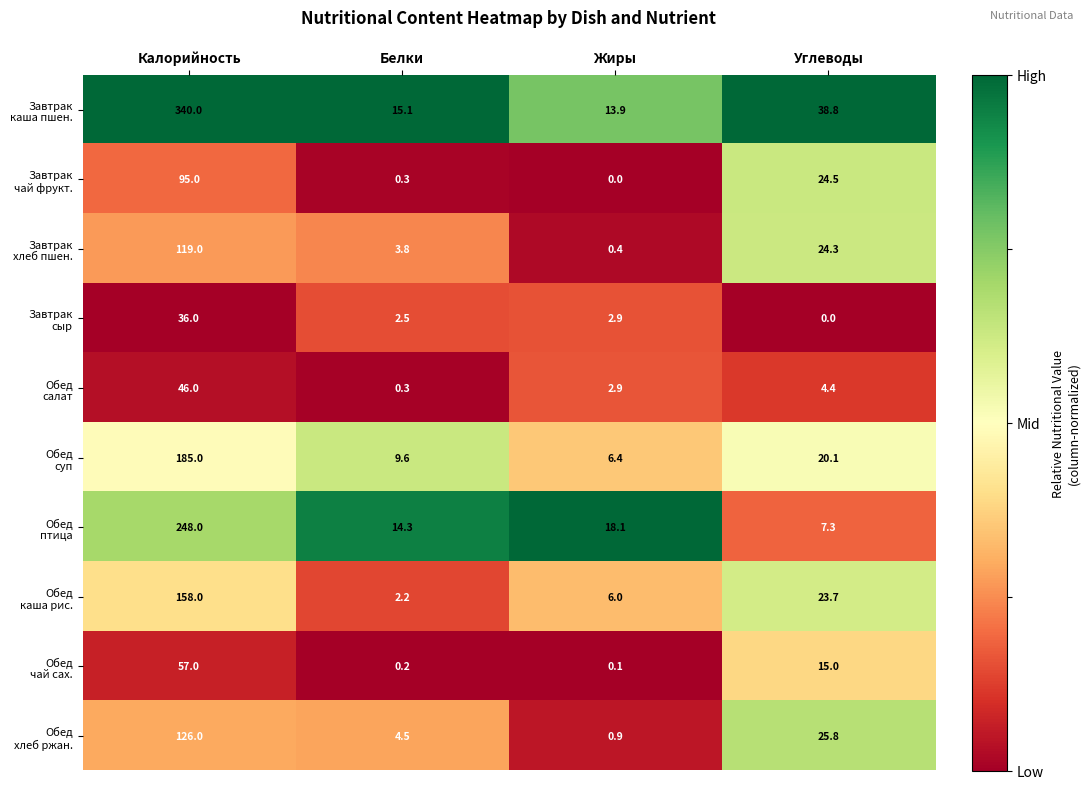

At which category is the sum across all series the highest?

Калорийность